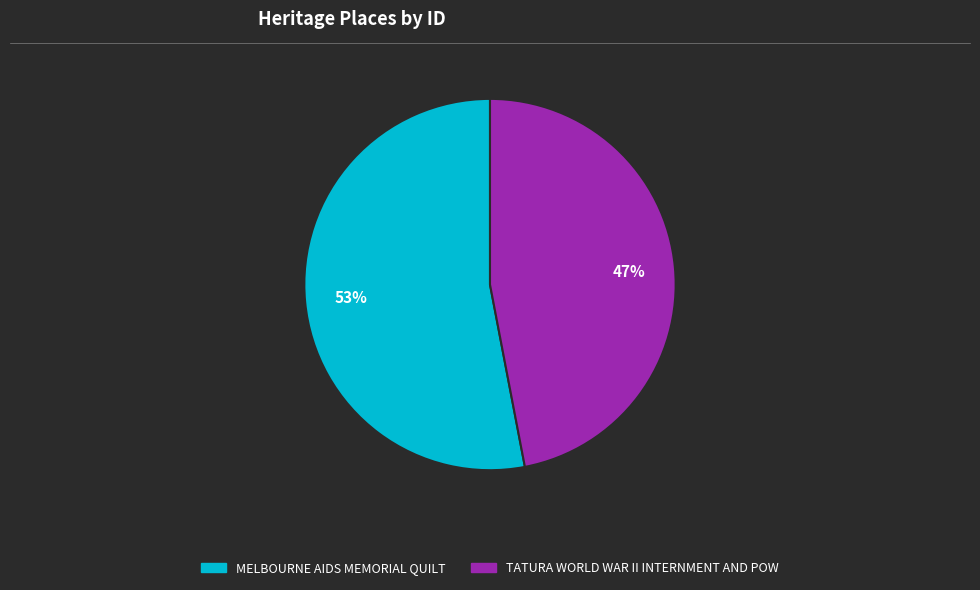

What is the smallest slice in the pie chart?

TATURA WORLD WAR II INTERNMENT AND POW